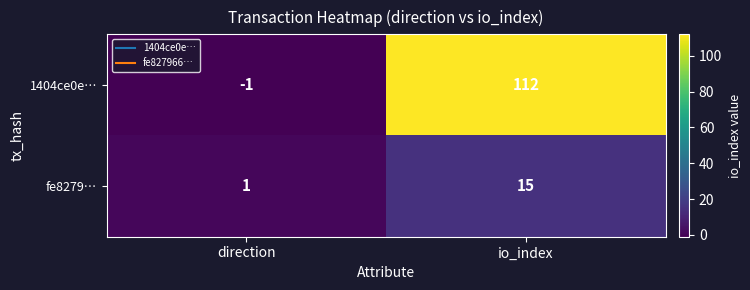

Rank the series at io_index from highest to lowest value.

1404ce0e…, fe8279…